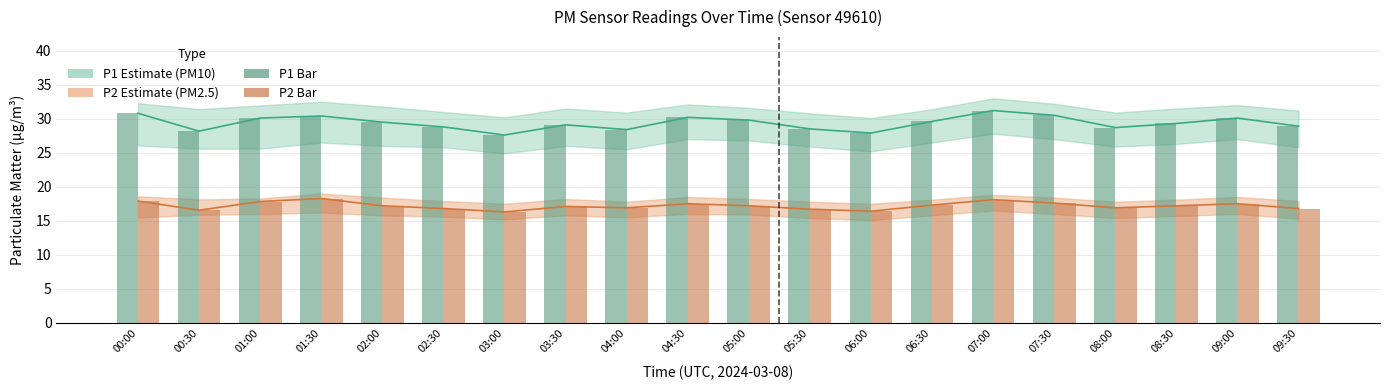

What is the lowest value of the P1 (PM10) series?

27.6